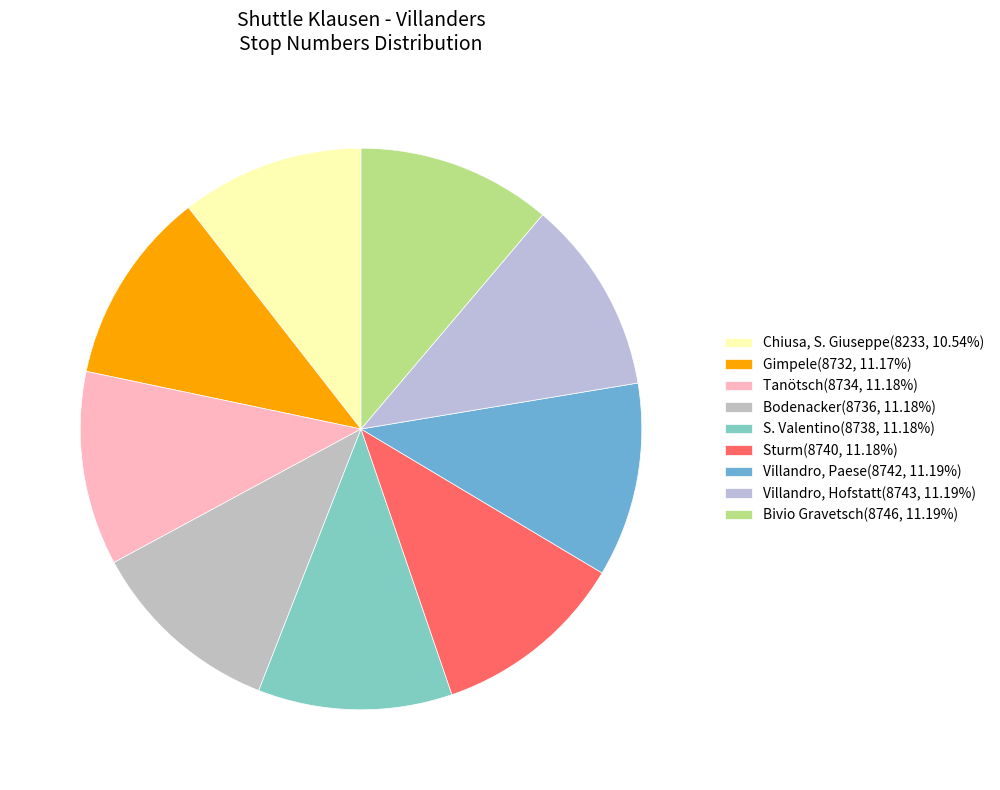

Is it true that Sturm is 11% of the pie?

True